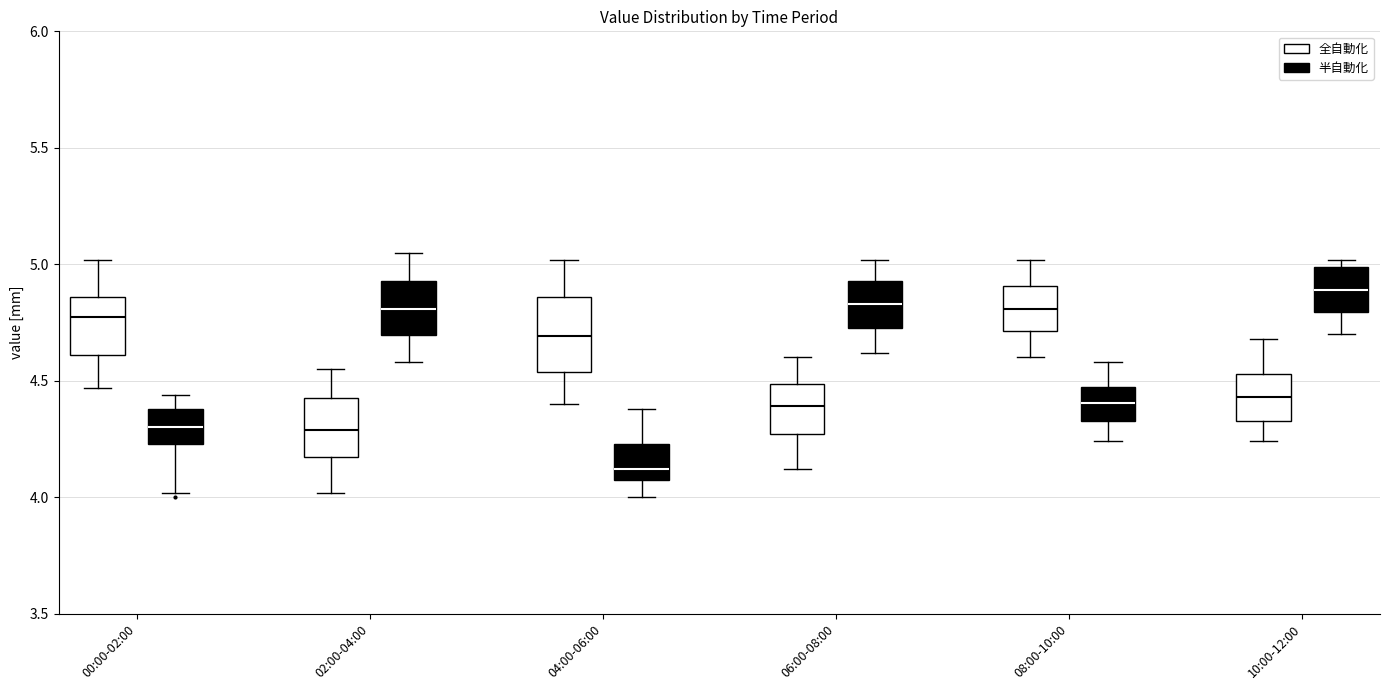

Reading left to right, read every box against the y-axis: the position of its median line, the range the box covers, and the ends of its whiskers. The values are not printed on the chart, so give them approximately, as read against the axis.

00:00-02:00 (全自動化): median 4.80, box 4.60 to 4.85, whiskers 4.45 to 5.00
00:00-02:00 (半自動化): median 4.30, box 4.25 to 4.40, whiskers 4.00 to 4.45
02:00-04:00 (全自動化): median 4.30, box 4.15 to 4.45, whiskers 4.00 to 4.55
02:00-04:00 (半自動化): median 4.80, box 4.70 to 4.95, whiskers 4.60 to 5.05
04:00-06:00 (全自動化): median 4.70, box 4.55 to 4.85, whiskers 4.40 to 5.00
04:00-06:00 (半自動化): median 4.10, box 4.05 to 4.25, whiskers 4.00 to 4.40
06:00-08:00 (全自動化): median 4.40, box 4.25 to 4.50, whiskers 4.10 to 4.60
06:00-08:00 (半自動化): median 4.85, box 4.75 to 4.95, whiskers 4.60 to 5.00
08:00-10:00 (全自動化): median 4.80, box 4.70 to 4.90, whiskers 4.60 to 5.00
08:00-10:00 (半自動化): median 4.40, box 4.35 to 4.45, whiskers 4.25 to 4.60
10:00-12:00 (全自動化): median 4.45, box 4.35 to 4.55, whiskers 4.25 to 4.70
10:00-12:00 (半自動化): median 4.90, box 4.80 to 5.00, whiskers 4.70 to 5.00 (just above the box's upper edge)